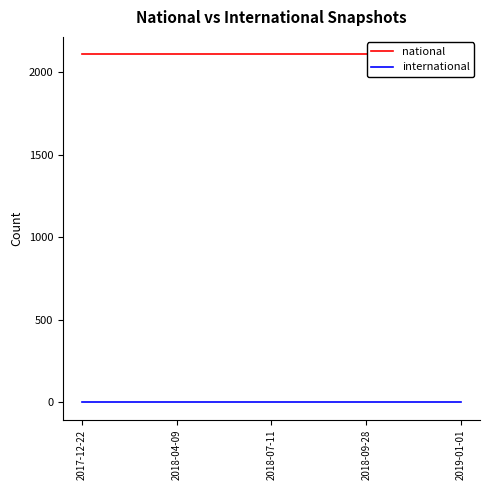

Where is international nearest to the value 0?

2017-12-22